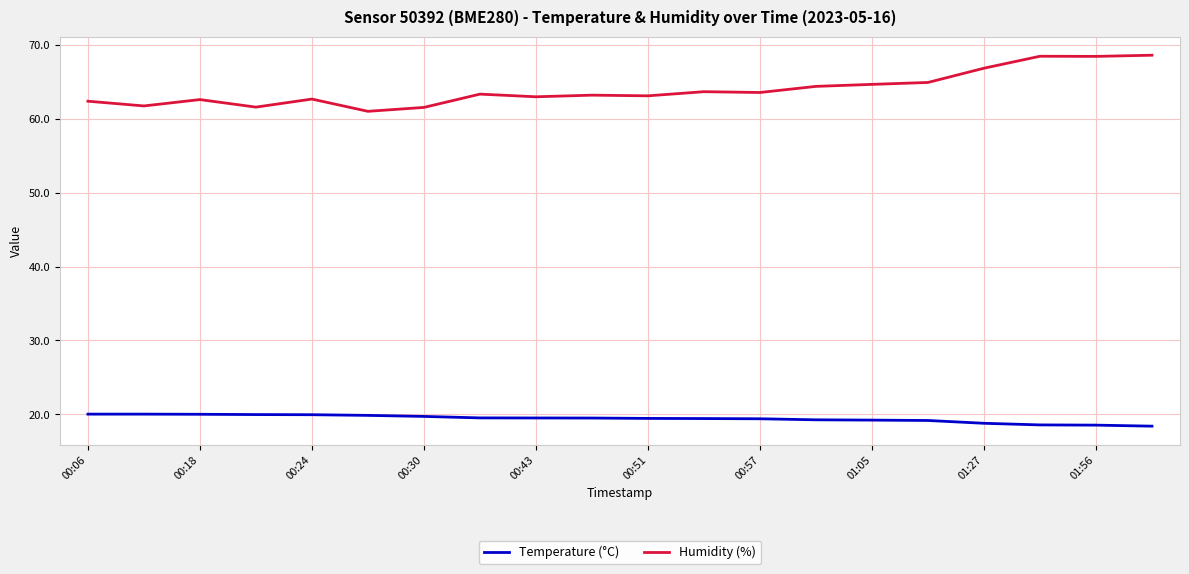

What is the difference between the maximum and minimum values in the Humidity (%) series?

7.6